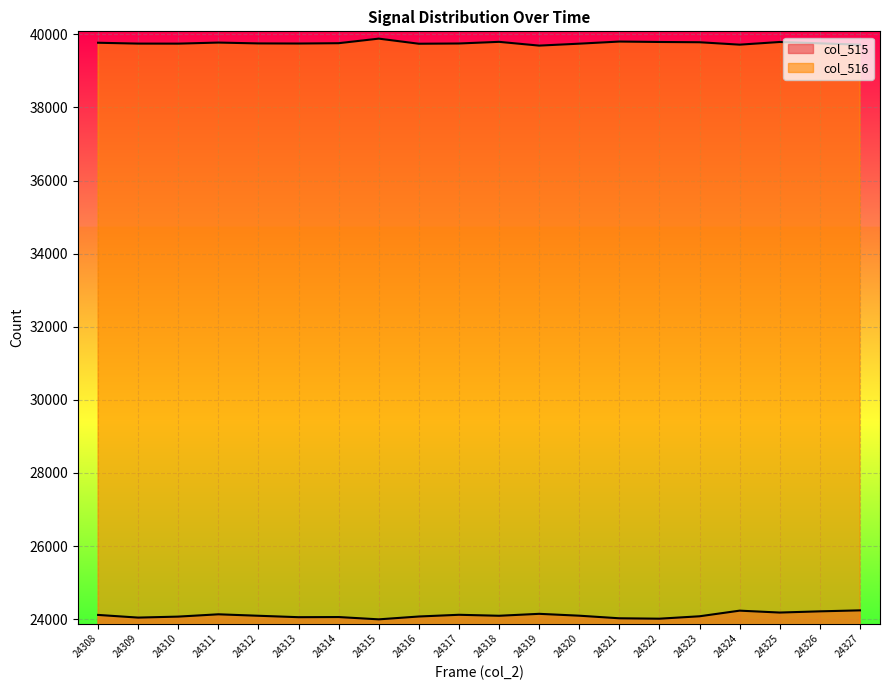

At which category does col_515 reach its first local peak?

24311